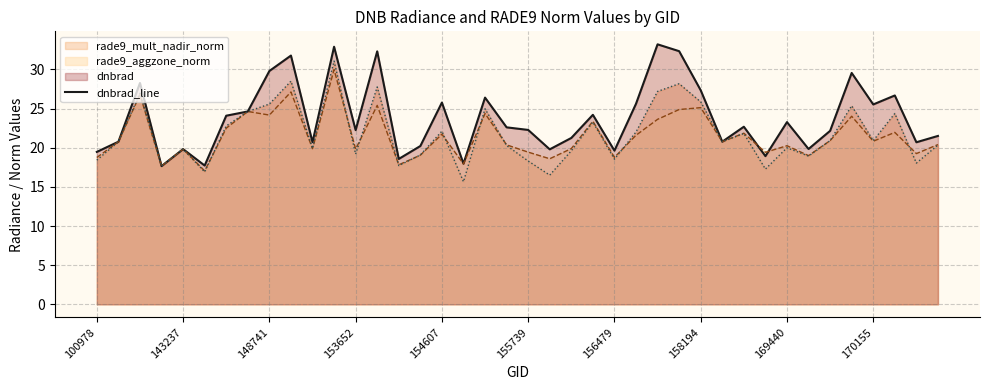

Which series has the largest total across all categories?

dnbrad_line